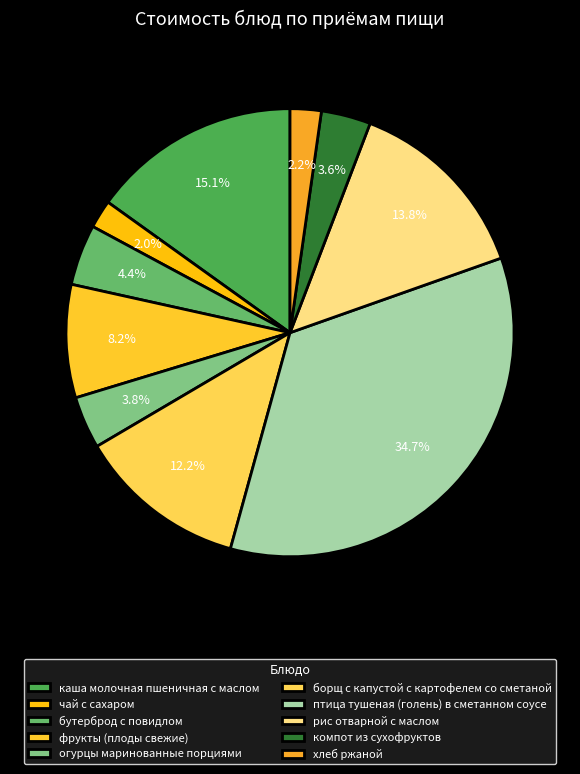

What is the largest slice in the pie chart?

птица тушеная (голень) в сметанном соусе